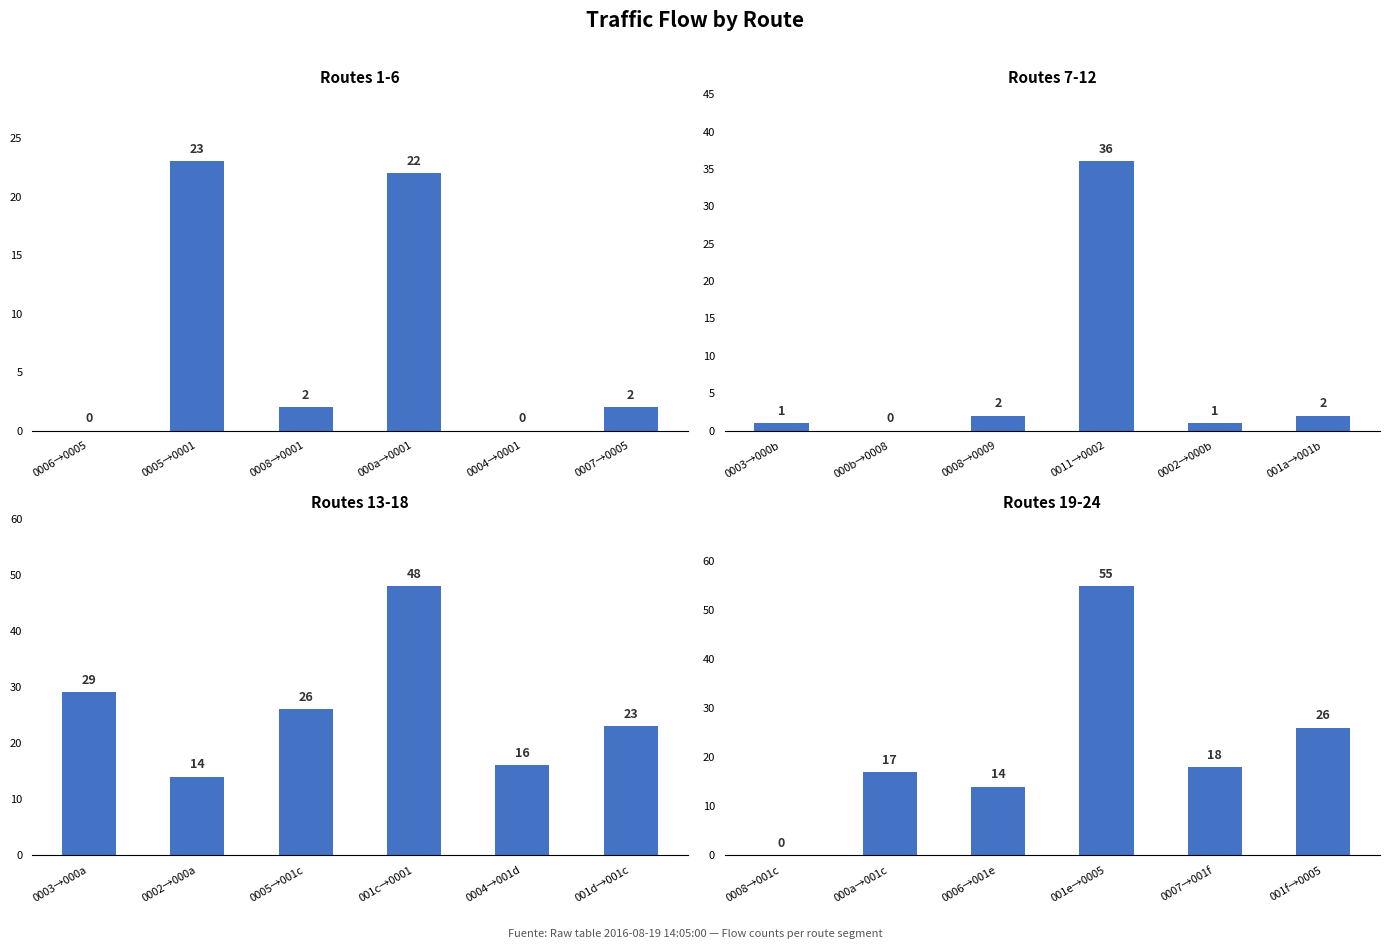

What is the difference between the Routes 1-6 values at 0006→0005 and 0005→0001?

23